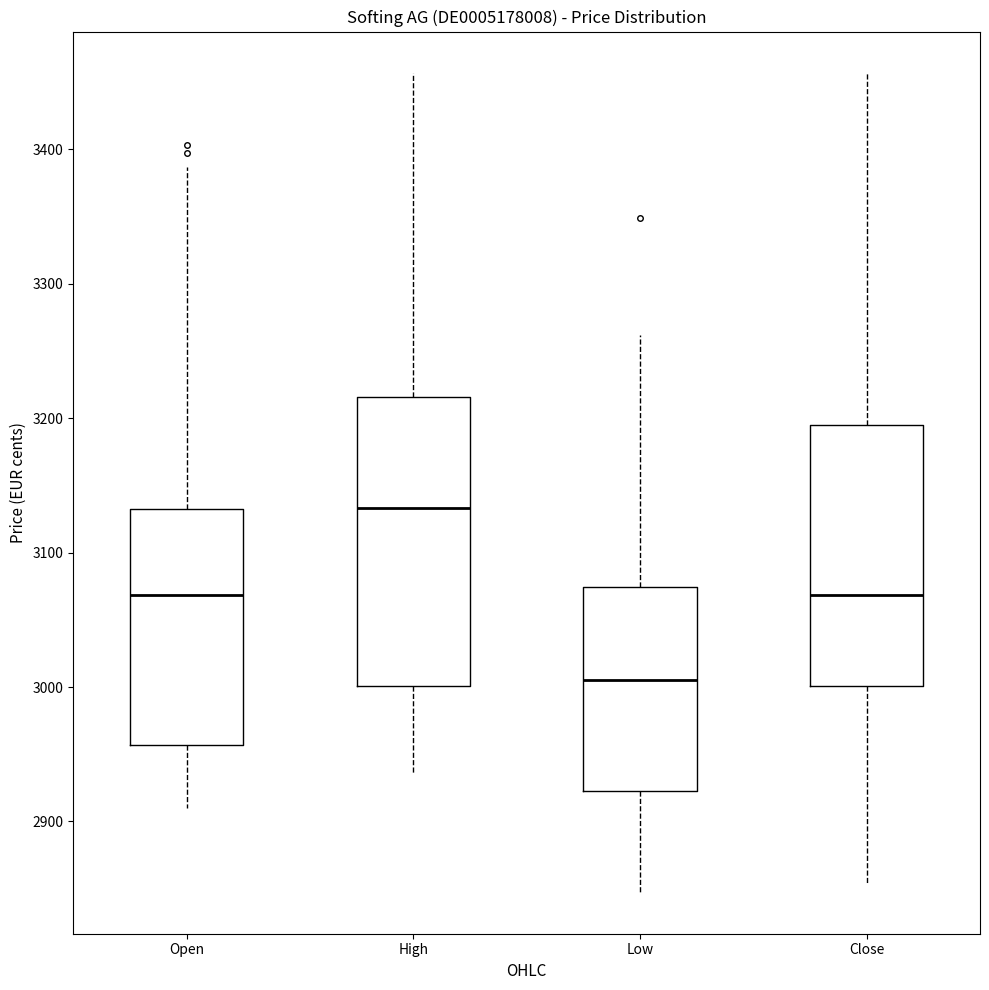

Reading left to right, transcribe this box plot: for each box, give where its median line is, the range the box spans, and where its two whiskers end, as read against the y-axis. The values are not printed on the chart, so give them approximately, as read against the axis.

Open: median 3070, box 2960 to 3130, whiskers 2910 to 3390
High: median 3130, box 3000 to 3220, whiskers 2940 to 3460
Low: median 3010, box 2920 to 3070, whiskers 2850 to 3260
Close: median 3070, box 3000 to 3200, whiskers 2850 to 3460